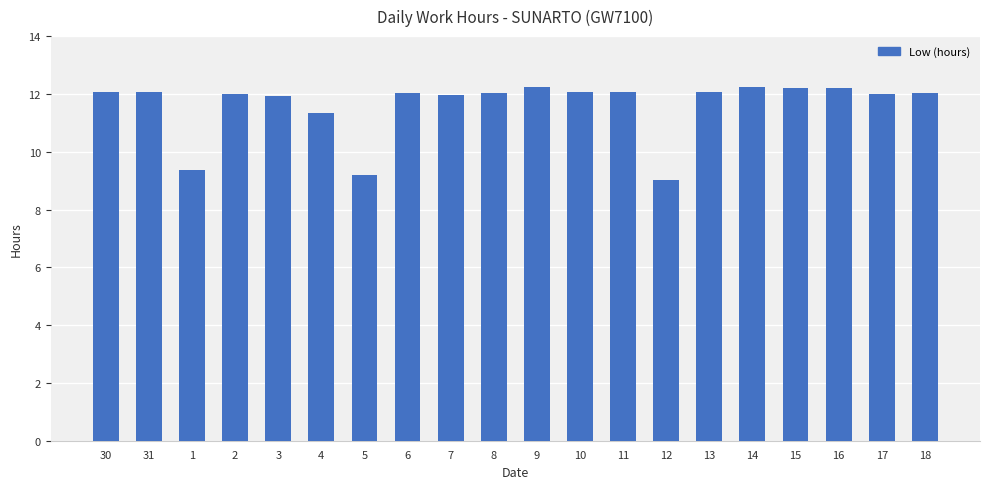

Are the bars grouped side by side (vs. stacked)?

No